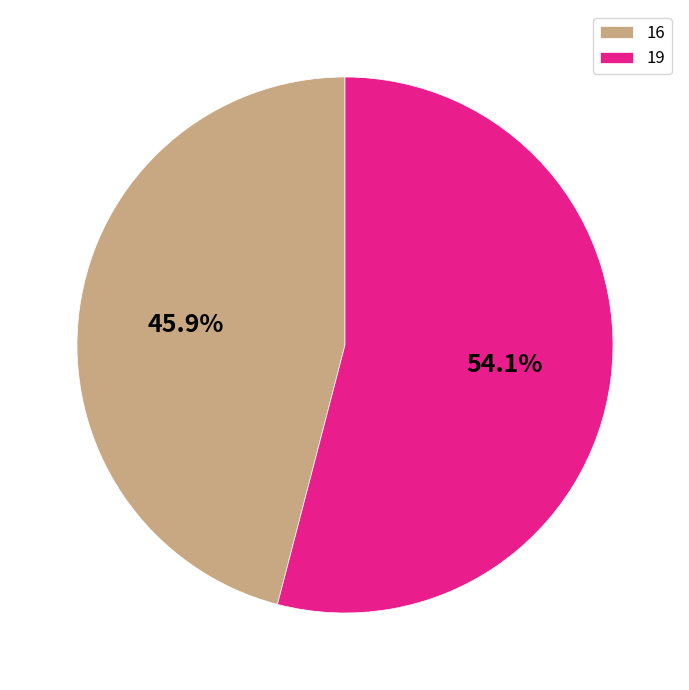

Is it true that 19 is 69% of the pie?

False